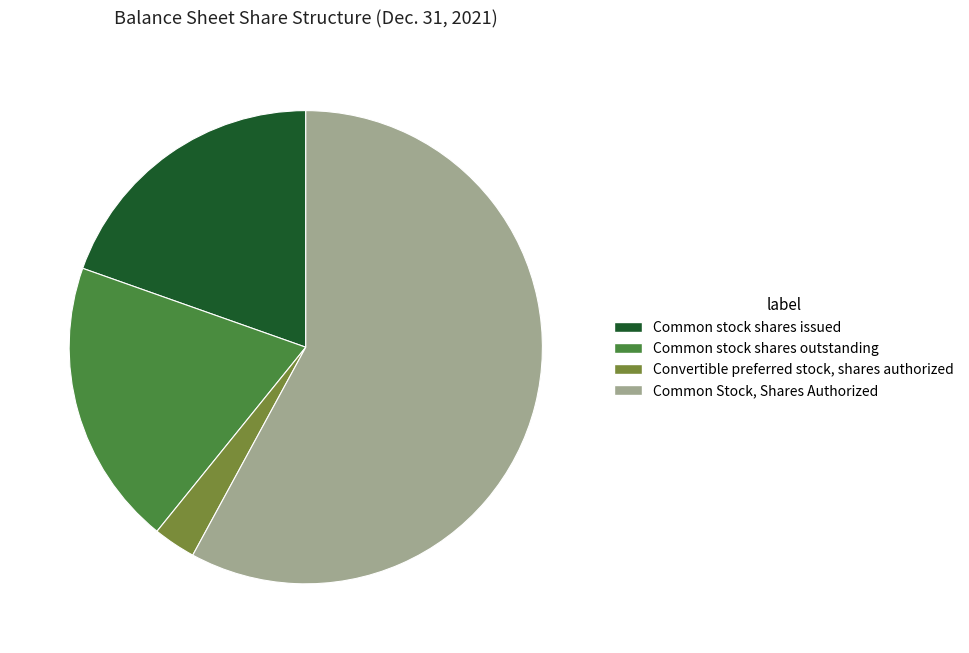

Which category has the biggest portion of the pie?

Common Stock, Shares Authorized